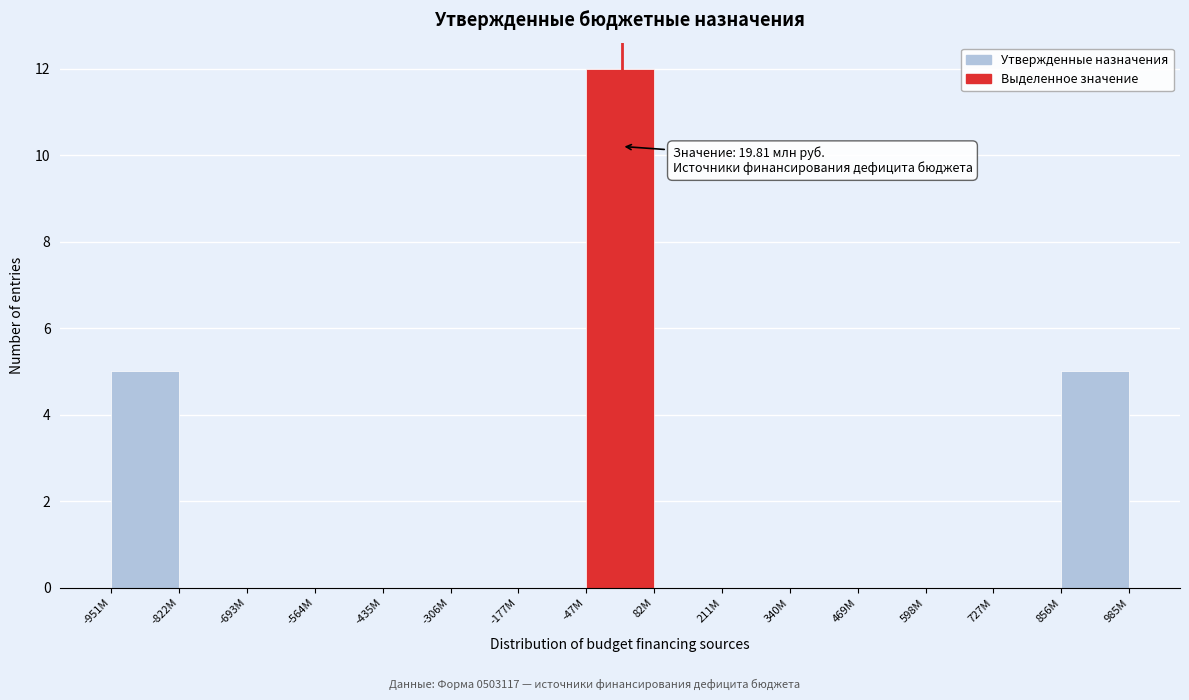

Reading left to right, list all the values displayed in this chart.

-951М=5	-822М=0	-693М=0	-564М=0	-435М=0	-306М=0	-177М=0	-47М=12	82М=0	211М=0	340М=0	469М=0	598М=0	727М=0	856М=5